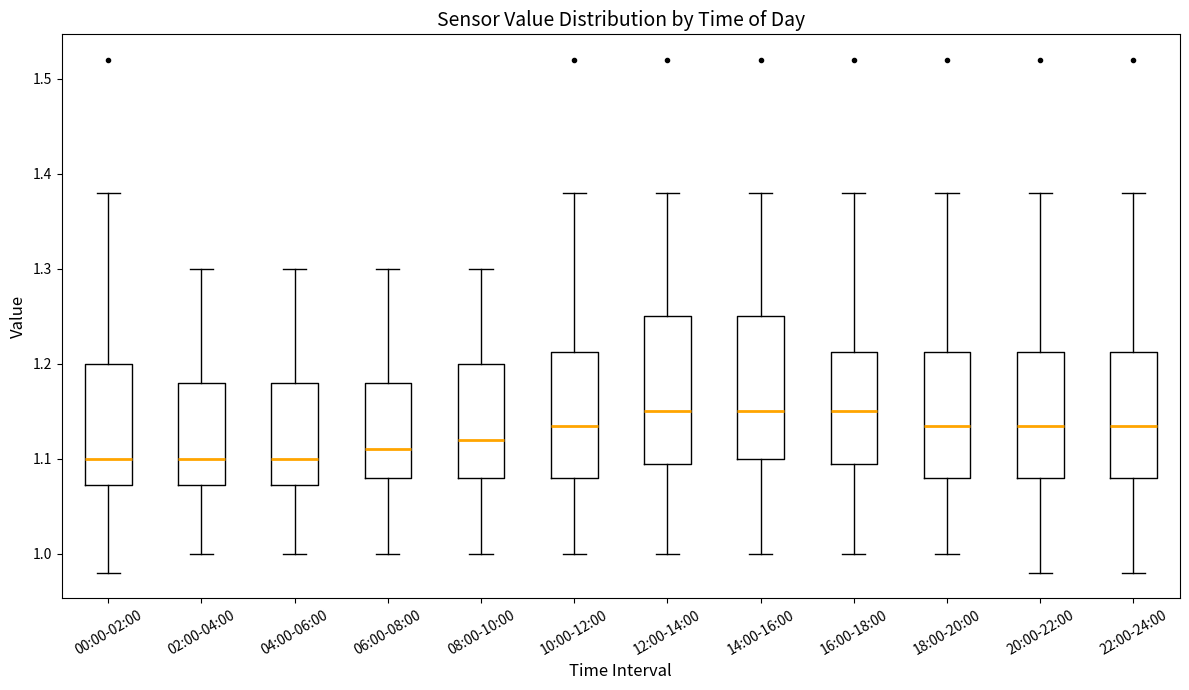

Reading left to right, read every box against the y-axis: the position of its median line, the range the box covers, and the ends of its whiskers. The values are not printed on the chart, so give them approximately, as read against the axis.

00:00-02:00: median 1.10, box 1.07 to 1.20, whiskers 0.98 to 1.38
02:00-04:00: median 1.10, box 1.07 to 1.18, whiskers 1.00 to 1.30
04:00-06:00: median 1.10, box 1.07 to 1.18, whiskers 1.00 to 1.30
06:00-08:00: median 1.11, box 1.08 to 1.18, whiskers 1.00 to 1.30
08:00-10:00: median 1.12, box 1.08 to 1.20, whiskers 1.00 to 1.30
10:00-12:00: median 1.14, box 1.08 to 1.21, whiskers 1.00 to 1.38
12:00-14:00: median 1.15, box 1.10 to 1.25, whiskers 1.00 to 1.38
14:00-16:00: median 1.15, box 1.10 to 1.25, whiskers 1.00 to 1.38
16:00-18:00: median 1.15, box 1.10 to 1.21, whiskers 1.00 to 1.38
18:00-20:00: median 1.14, box 1.08 to 1.21, whiskers 1.00 to 1.38
20:00-22:00: median 1.14, box 1.08 to 1.21, whiskers 0.98 to 1.38
22:00-24:00: median 1.14, box 1.08 to 1.21, whiskers 0.98 to 1.38